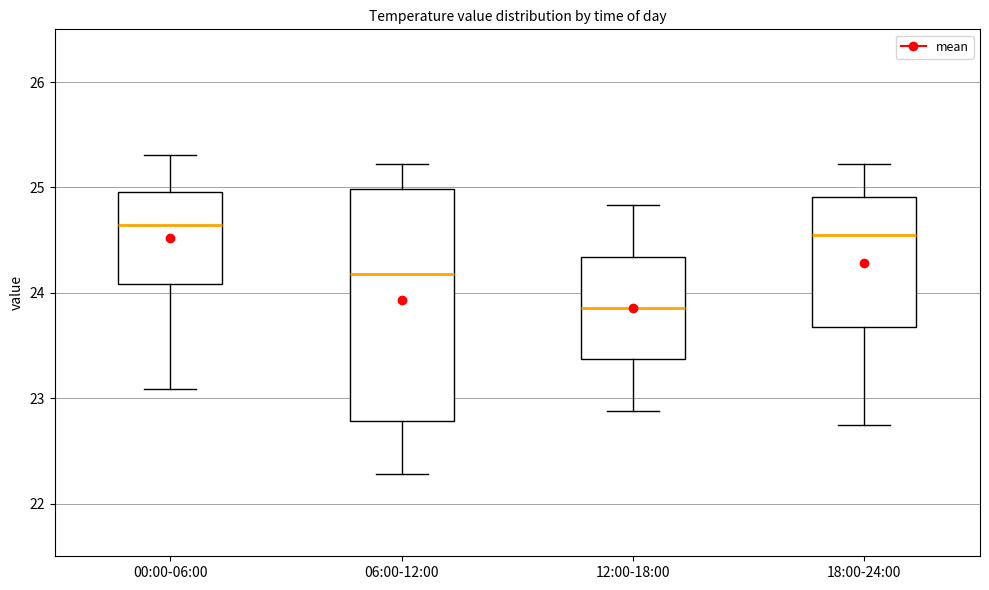

Reading left to right, transcribe this box plot: for each box, give where its median line is, the range the box spans, and where its two whiskers end, as read against the y-axis. The values are not printed on the chart, so give them approximately, as read against the axis.

00:00-06:00: median 24.6, box 24.1 to 25.0, whiskers 23.1 to 25.3
06:00-12:00: median 24.2, box 22.8 to 25.0, whiskers 22.3 to 25.2
12:00-18:00: median 23.9, box 23.4 to 24.3, whiskers 22.9 to 24.8
18:00-24:00: median 24.6, box 23.7 to 24.9, whiskers 22.8 to 25.2